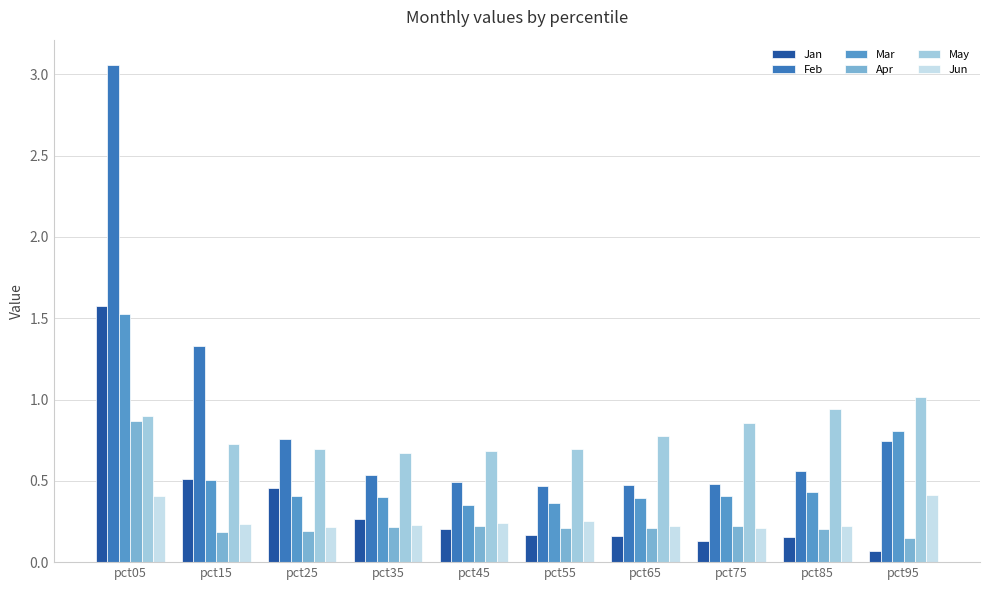

At which category is the sum across all series the highest?

pct05